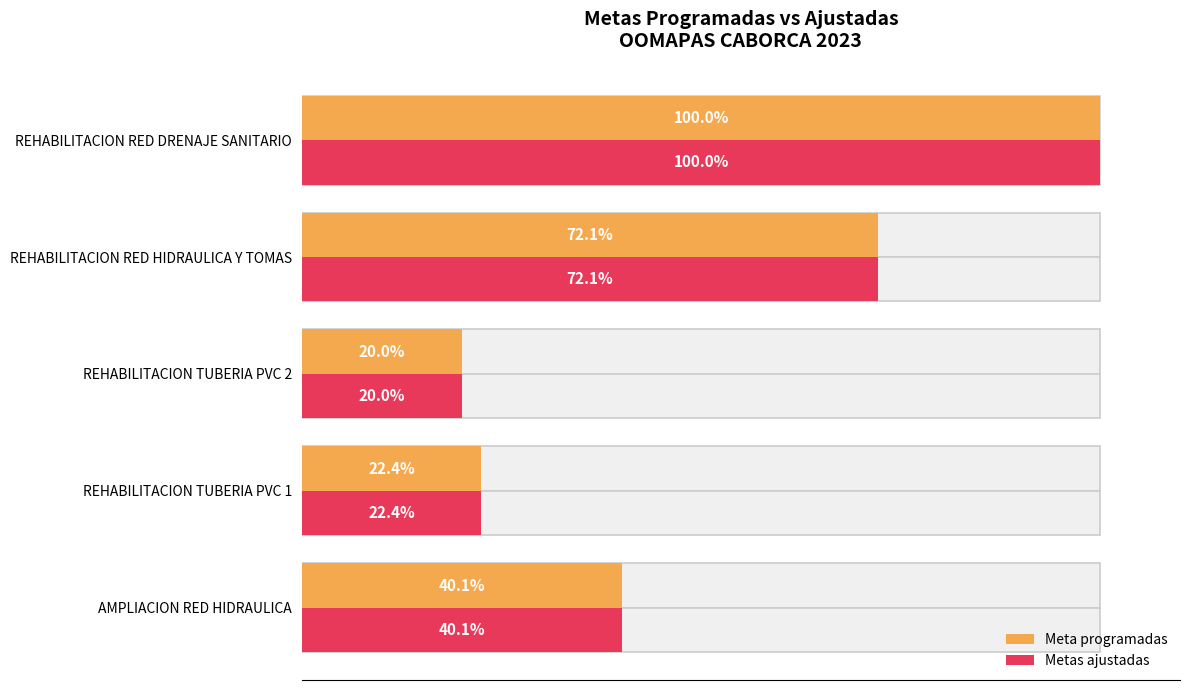

What is the sum of all Metas ajustadas values?

254.6